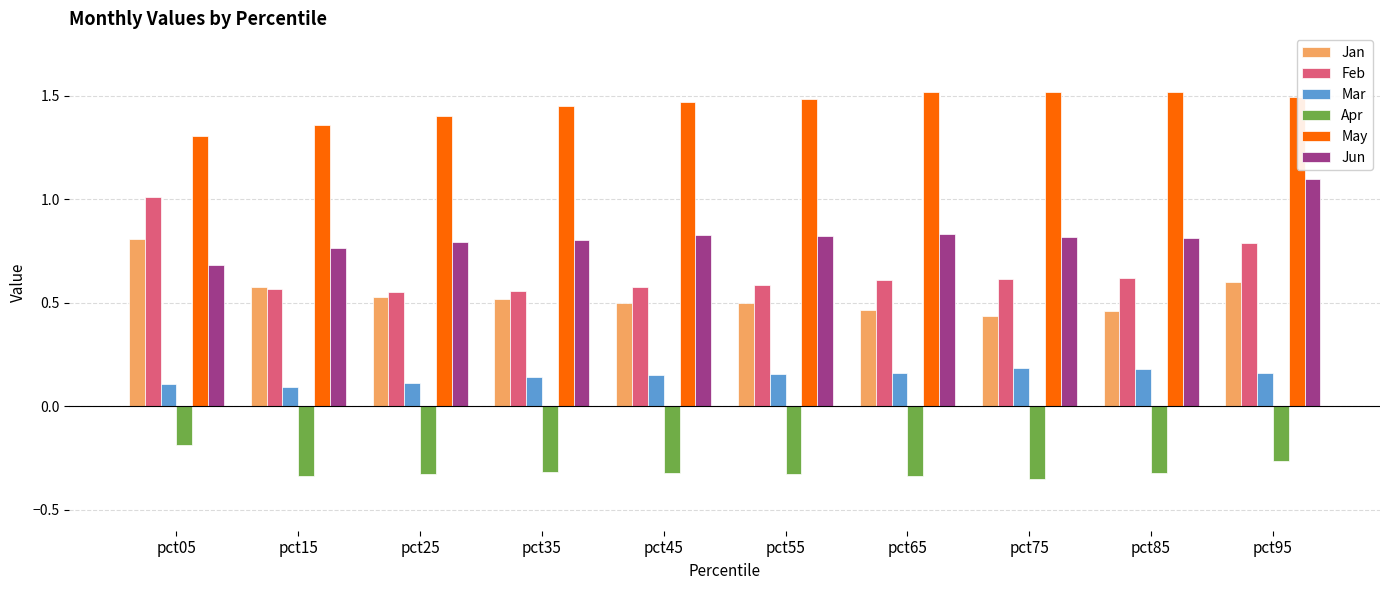

Are the bars horizontal?

No